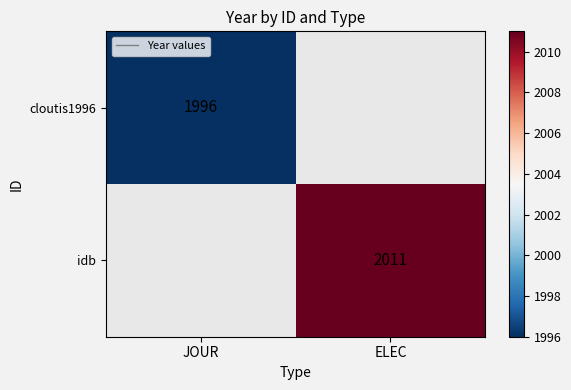

The cloutis1996 series shows 419 at JOUR. True or false?

False